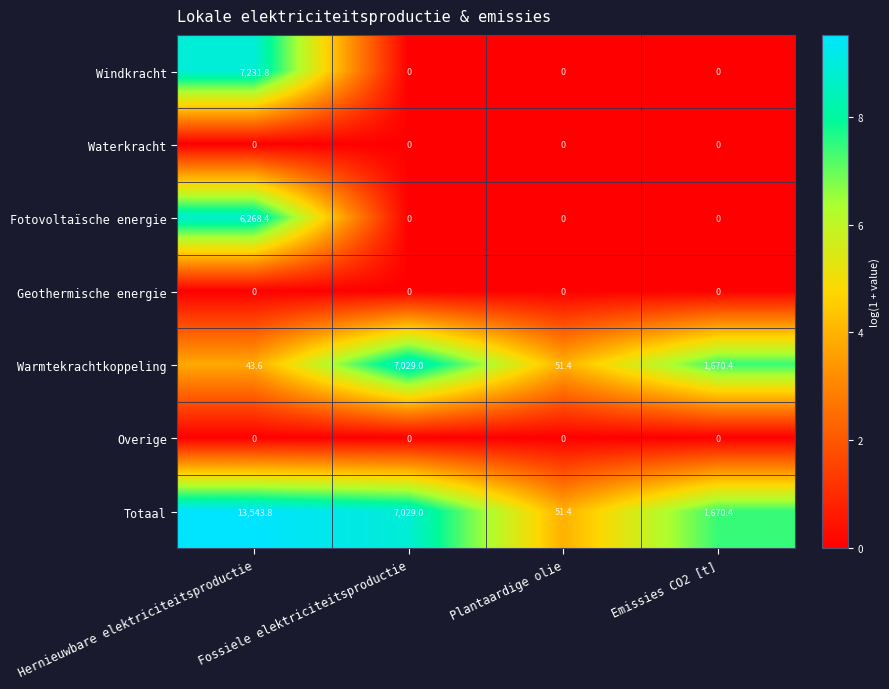

At which category is the sum across all series the highest?

Hernieuwbare elektriciteitsproductie